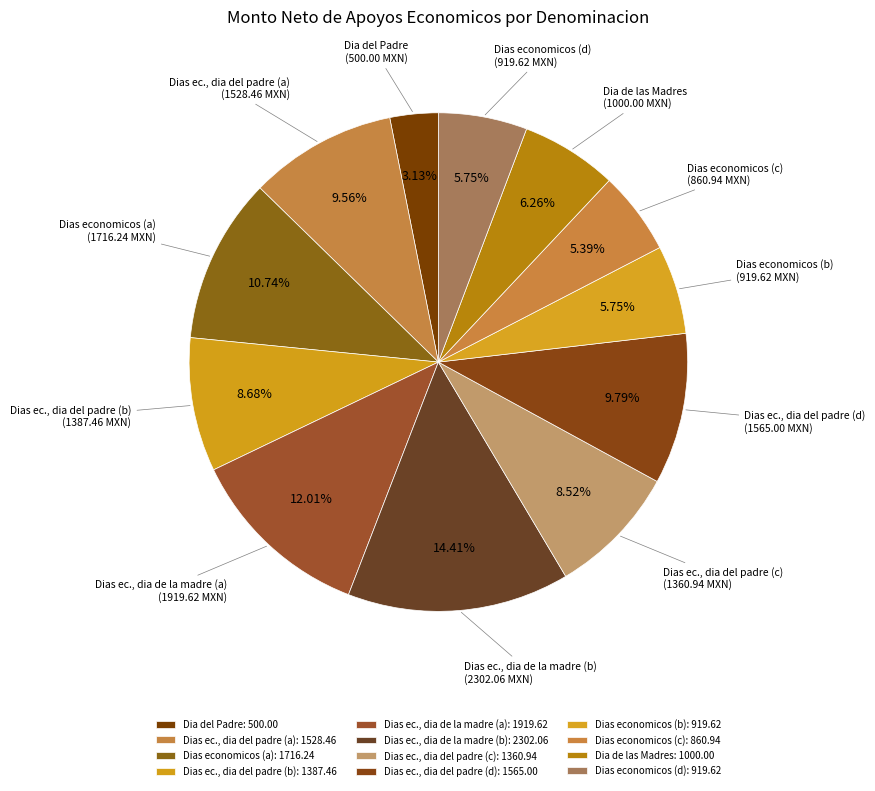

Is the sum of Dias economicos (b) and Dias ec., dia de la madre (b) greater than half?

No